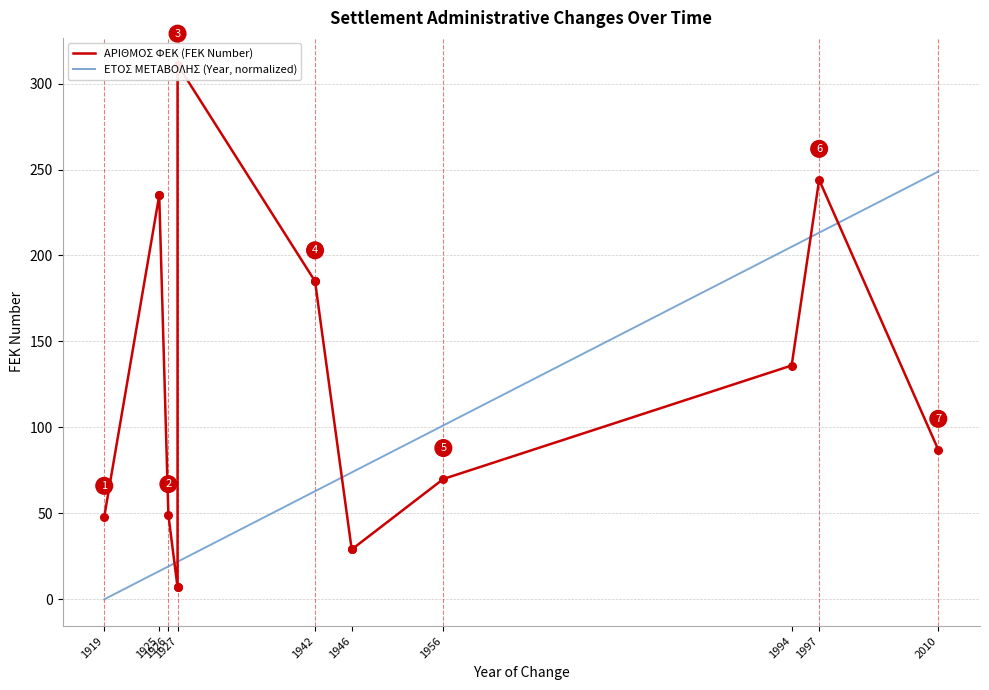

Which series contains the highest Y value?

ΑΡΙΘΜΟΣ ΦΕΚ (FEK Number)